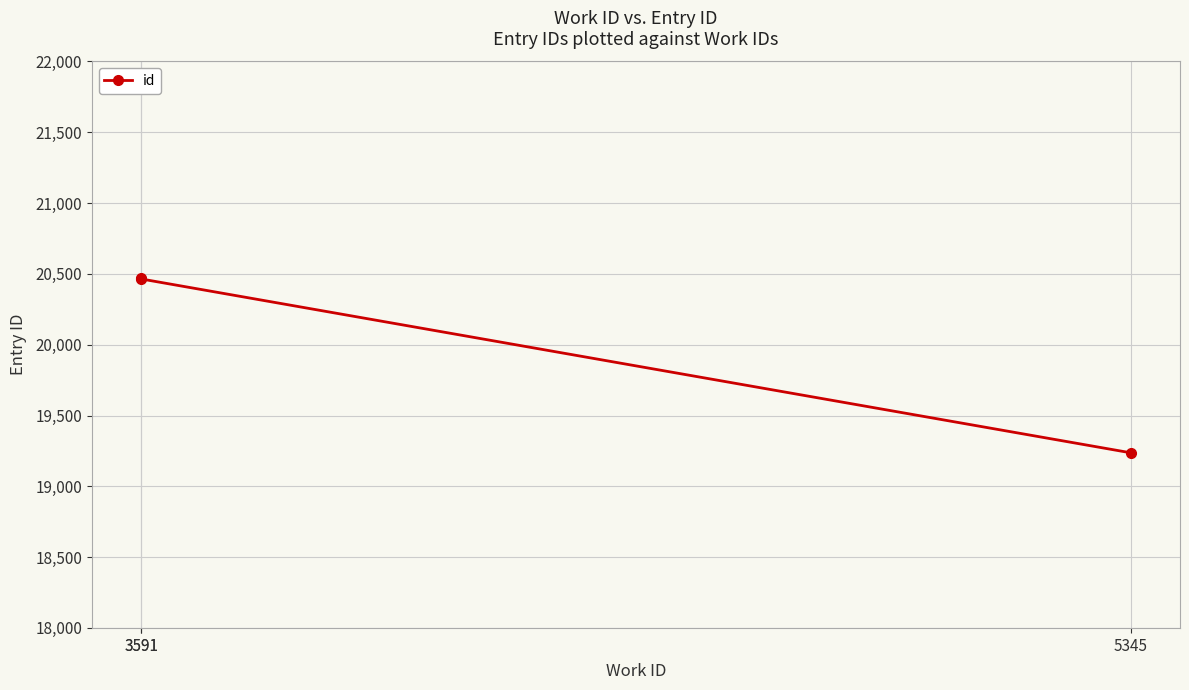

What is the sum of all values?

60169